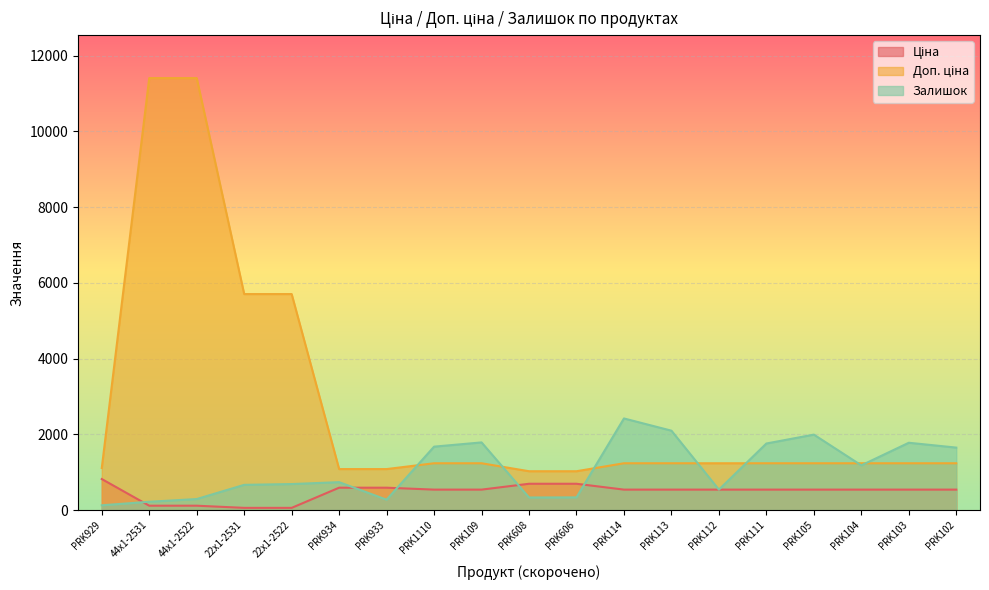

What are all the series names shown in the legend?

Ціна, Доп. ціна, Залишок